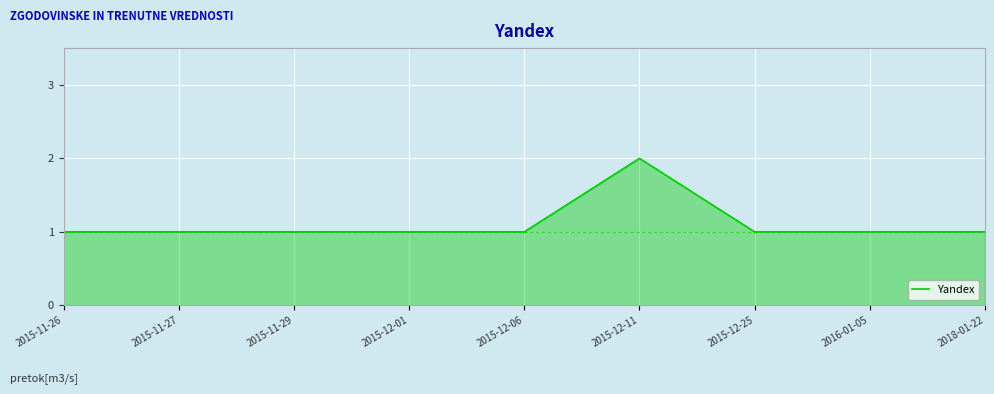

Approximately how many times larger is the value at 2015-12-01 compared to 2016-01-05?

1.0